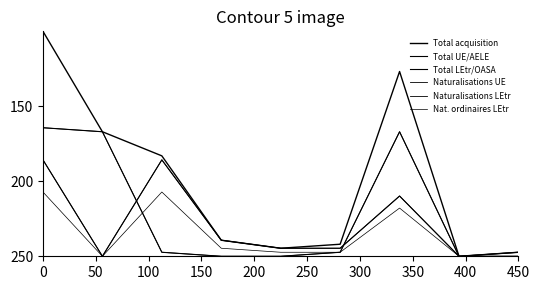

How many lines are shown in the chart?

6